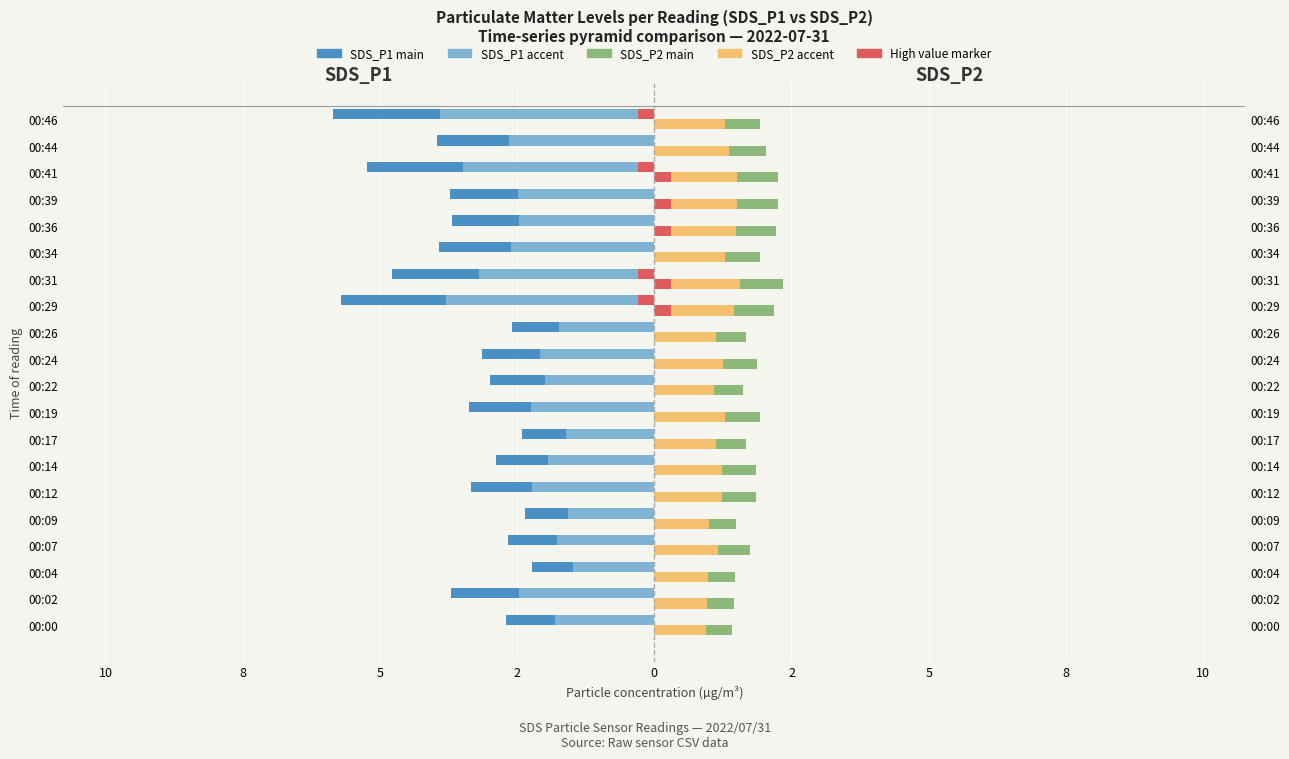

Which series has the widest spread of values?

SDS_P1 (main)